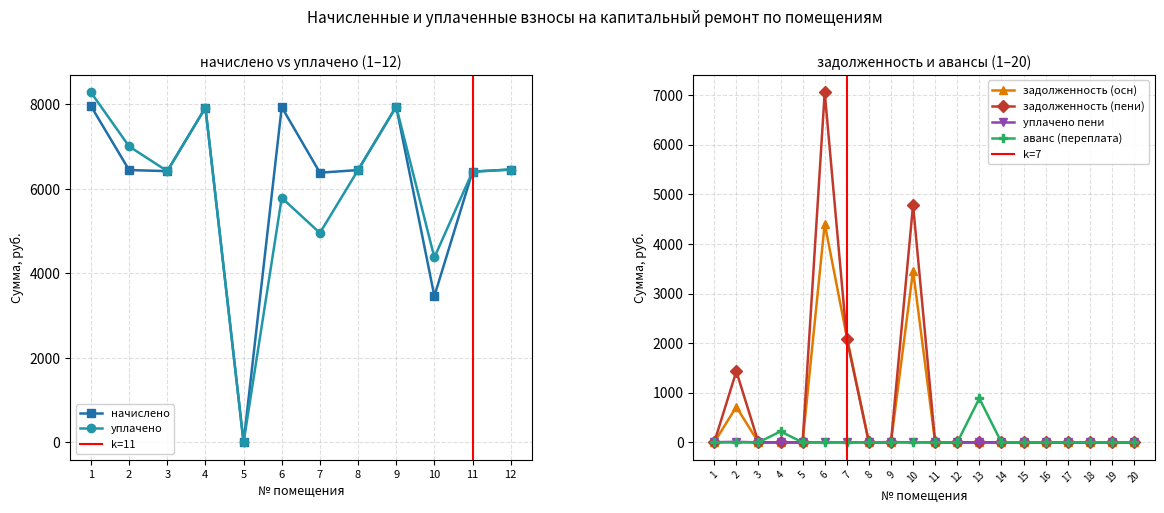

The value of задолженность (осн) at 20 is 0.0. True or false?

True